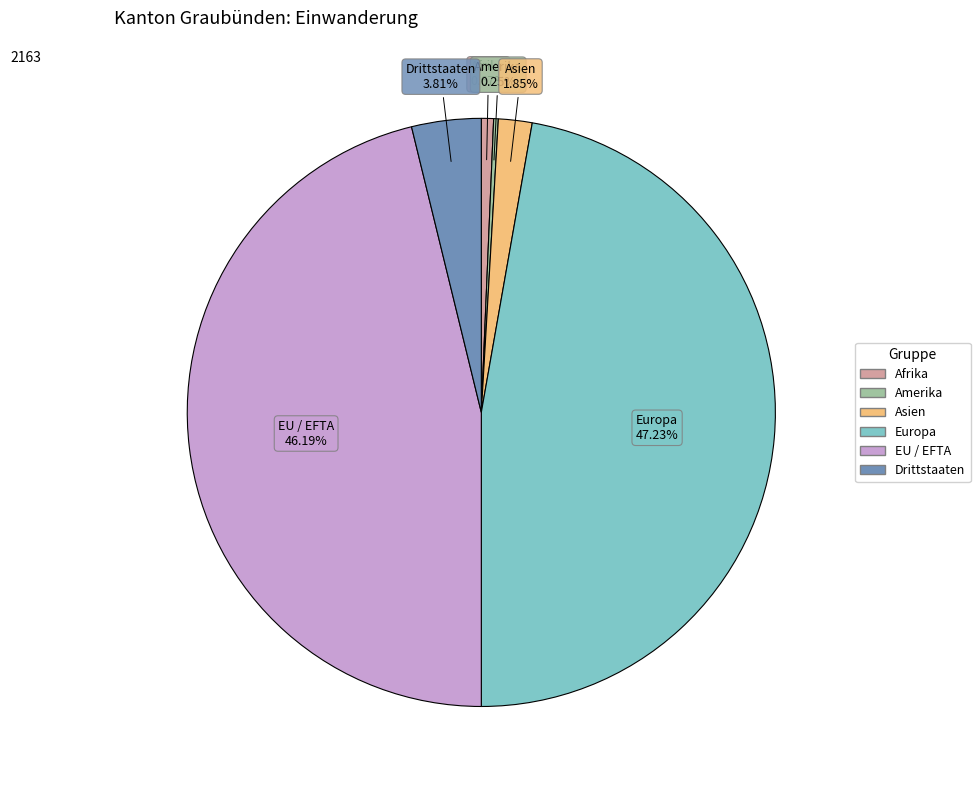

Is there a majority slice in this chart?

No